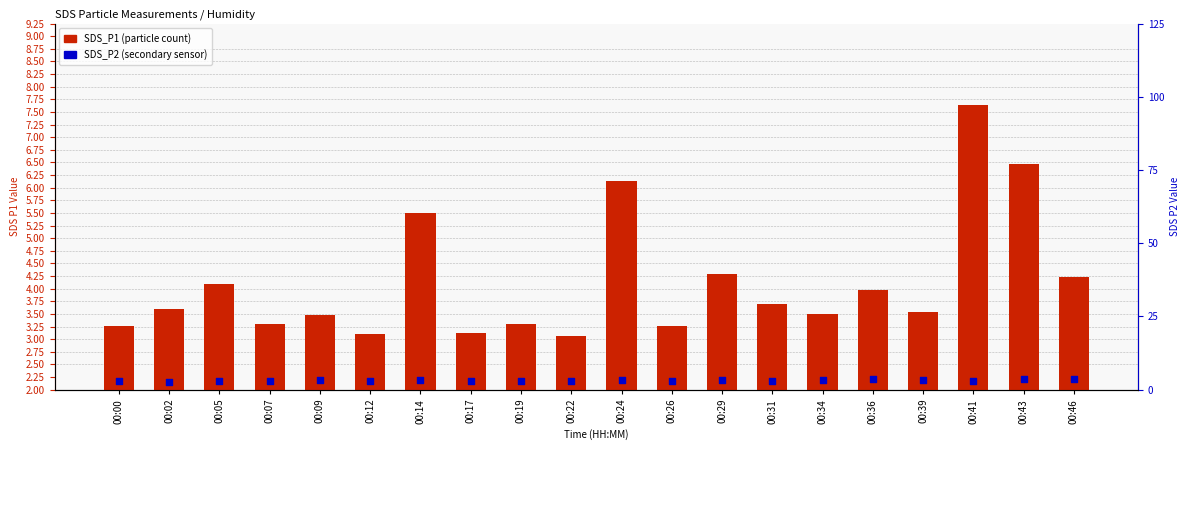

What are all the series names shown in the legend?

SDS_P1, SDS_P2